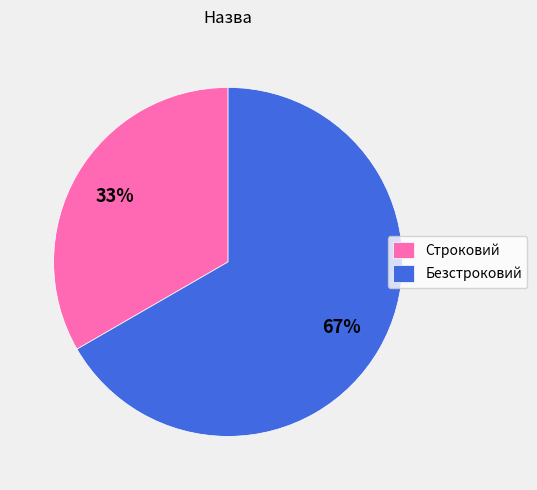

Which category has the biggest portion of the pie?

Безстроковий